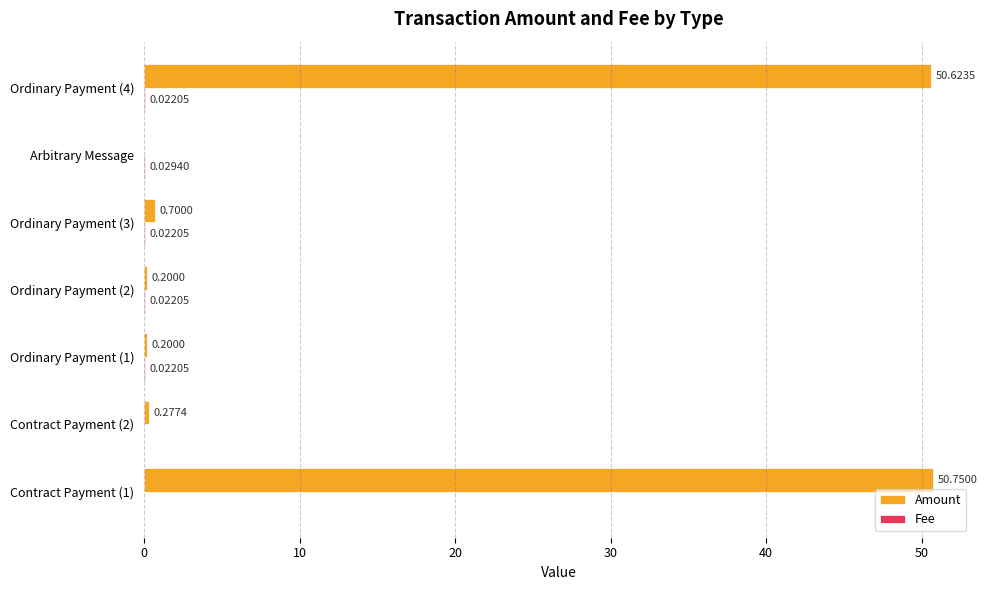

Between Ordinary Payment (2) and Arbitrary Message, which series saw the biggest shift?

Amount